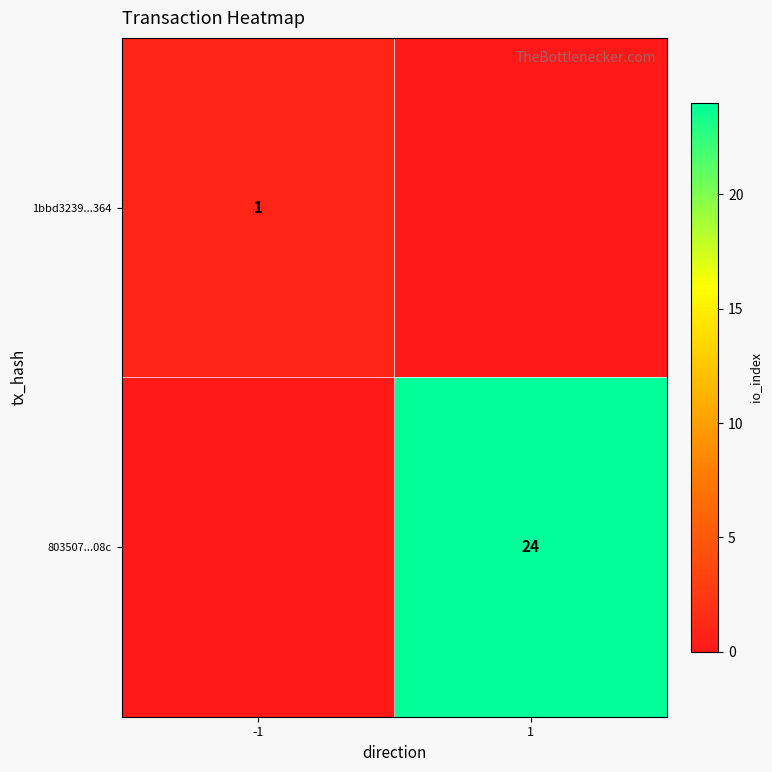

The value of 803507...08c at 1 is 11. True or false?

False